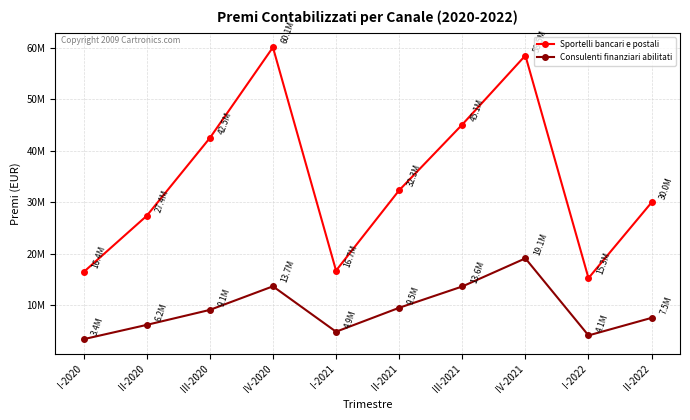

Reading right to left, transcribe all the data shown in this chart.

Sportelli bancari e postali: 29987870	15273398	58544058	45122767	32343655	16729901	60135379	42501646	27377267	16445814
Consulenti finanziari abilitati: 7548133	4131229	19111291	13647006	9505332	4852317	13677495	9091654	6180554	3400242